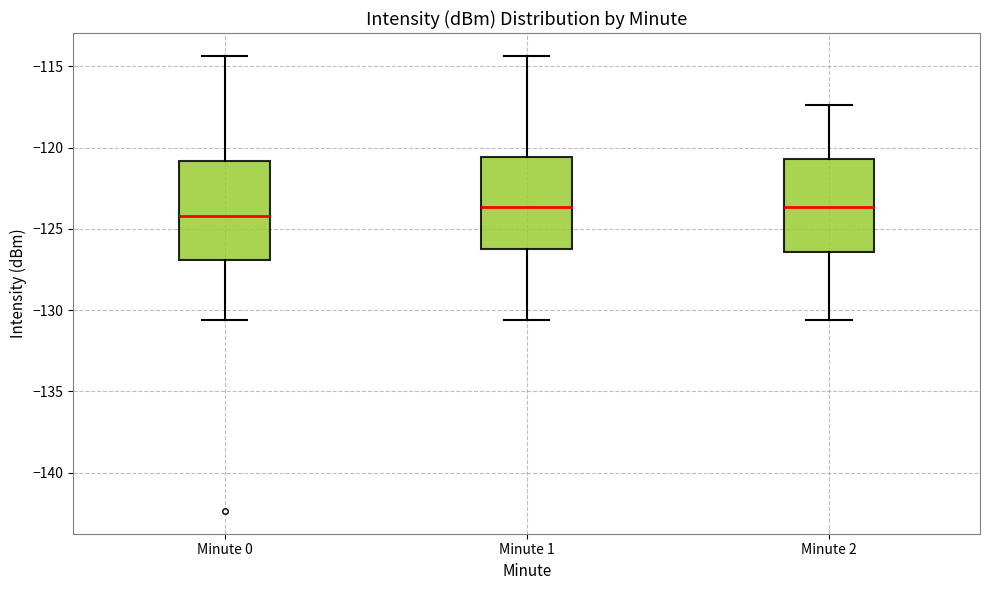

Reading left to right, transcribe this box plot: for each box, give where its median line is, the range the box spans, and where its two whiskers end, as read against the y-axis. The values are not printed on the chart, so give them approximately, as read against the axis.

Minute 0: median -124.0, box -127.0 to -121.0, whiskers -130.5 to -114.5
Minute 1: median -123.5, box -126.5 to -120.5, whiskers -130.5 to -114.5
Minute 2: median -123.5, box -126.5 to -120.5, whiskers -130.5 to -117.5